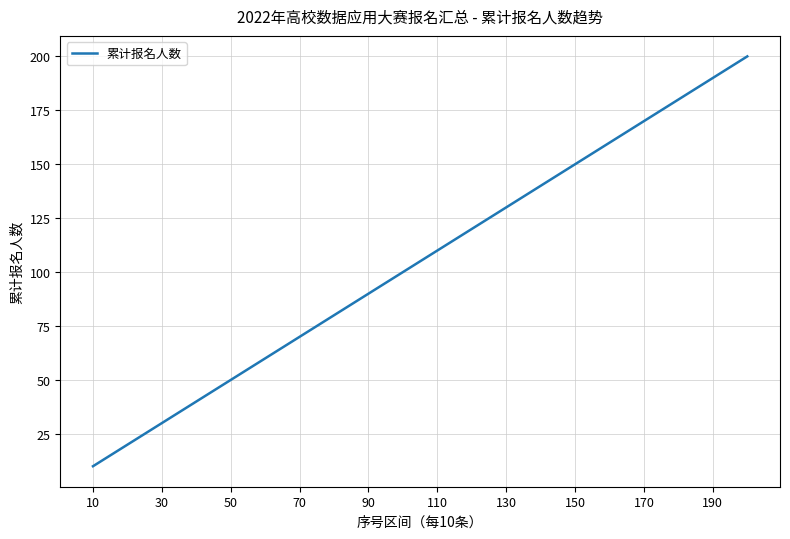

What is the maximum value shown in the chart?

200